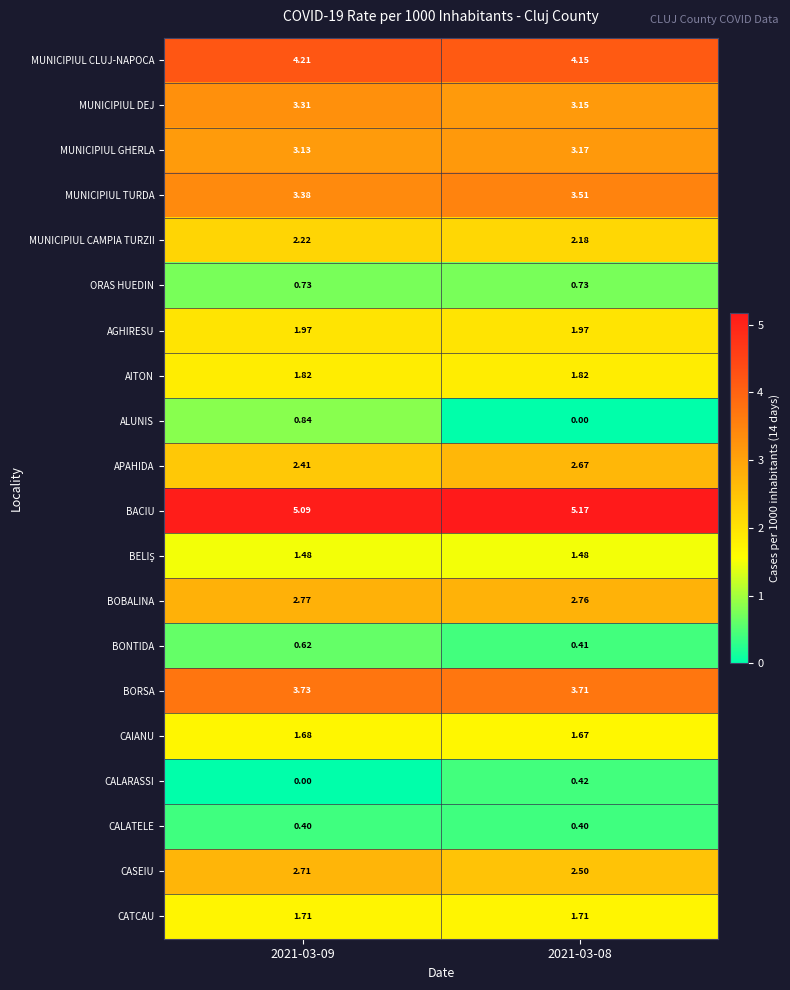

Which series has the largest range (max minus min)?

ALUNIS